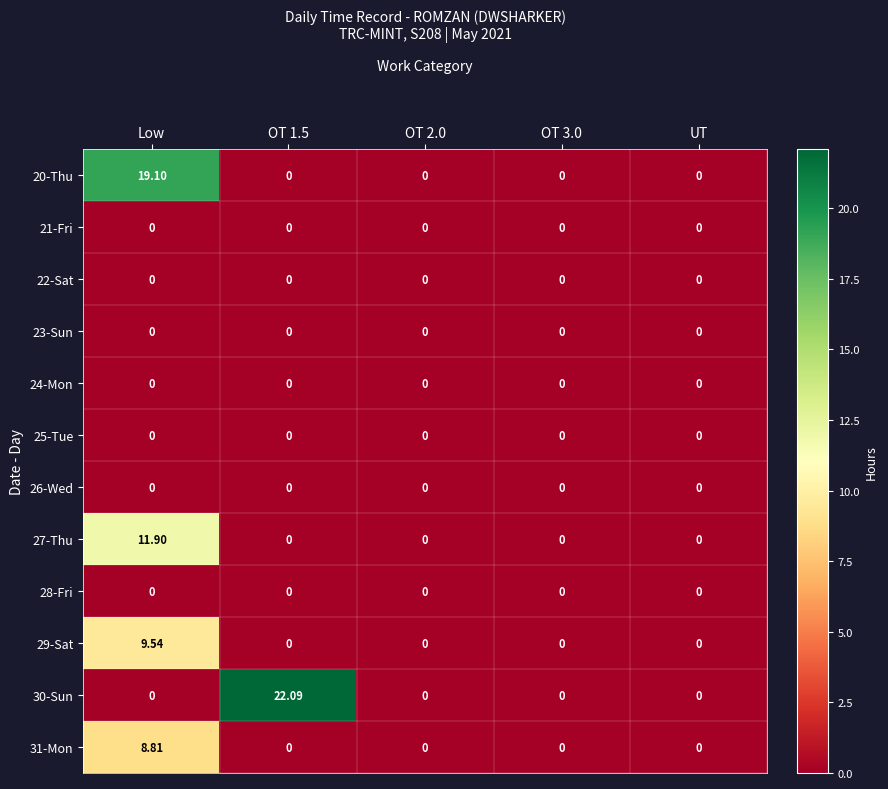

At which label does 20-Thu reach its peak?

Low